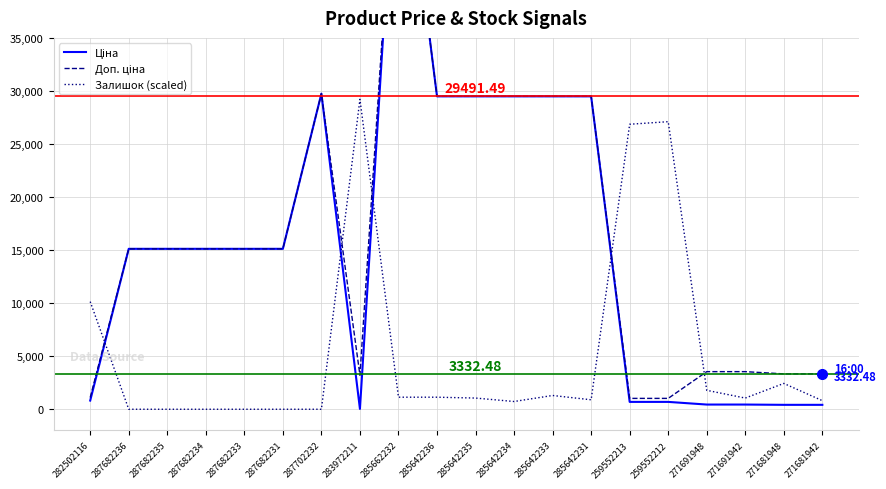

How many interior local peaks does the Доп. ціна series have?

2